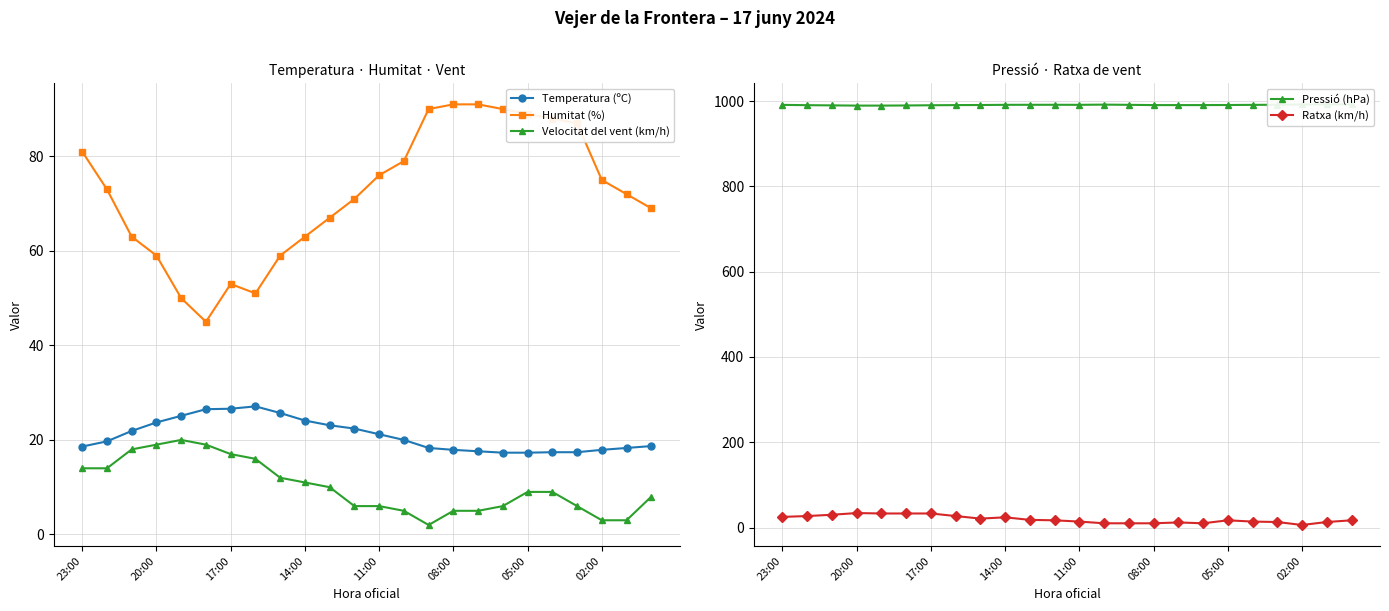

What is the value of the Ratxa (km/h) point at the 16th from the left?

10.0